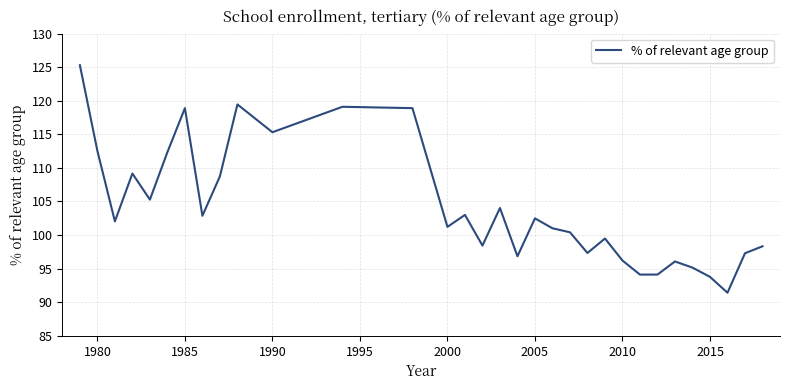

What is the smallest value displayed?

91.4